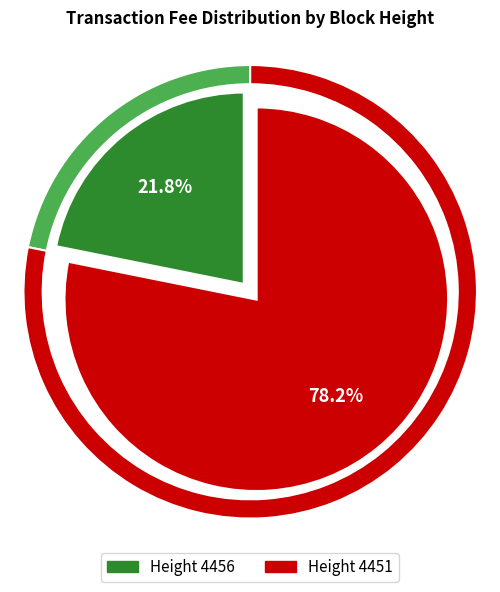

Which category has the smallest portion of the pie?

4456